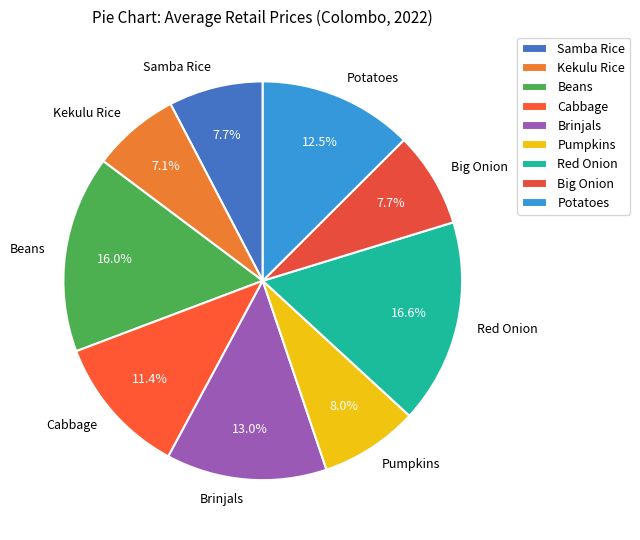

Approximately how many times larger is the value at Big Onion compared to Red Onion?

0.5